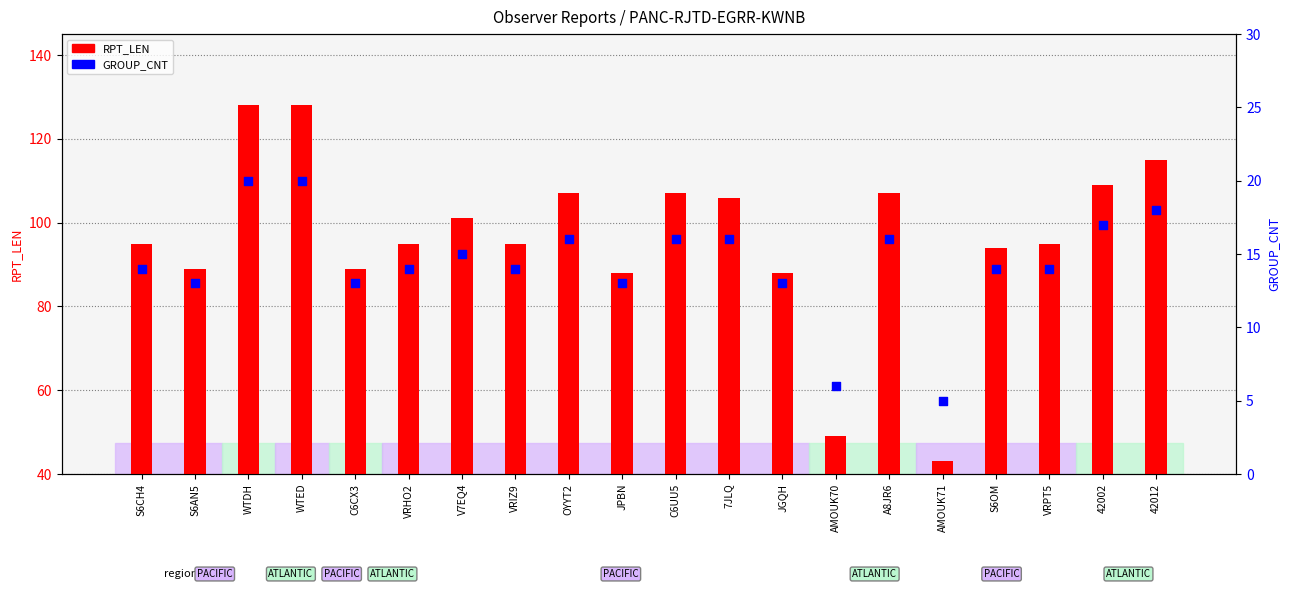

What is the total value across all series at S6AN5?

102